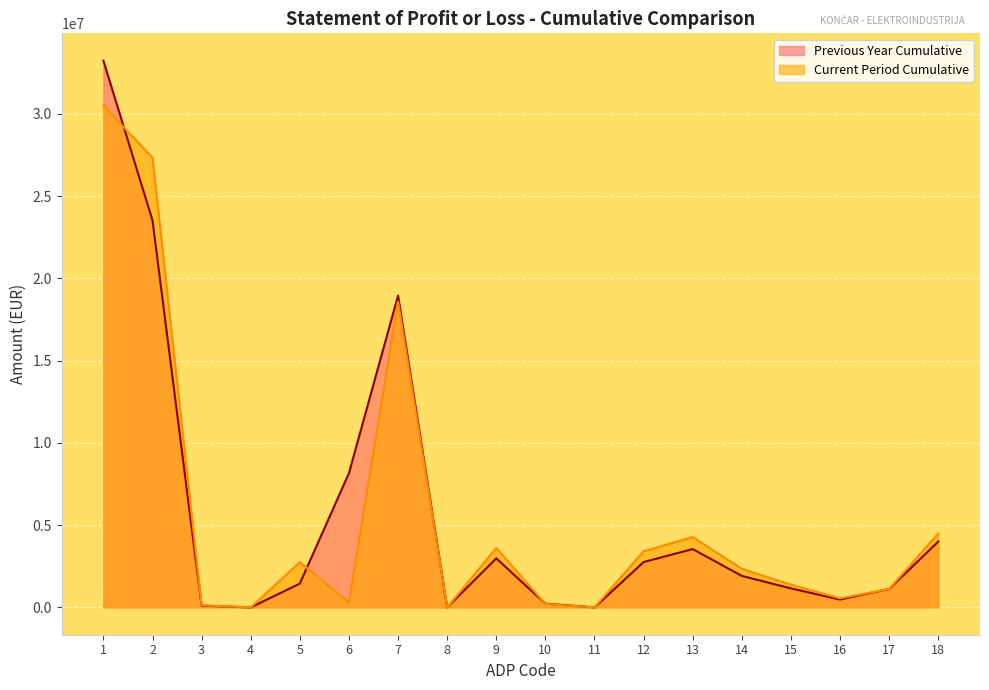

How many times do Previous Year Cumulative and Current Period Cumulative cross each other?

5